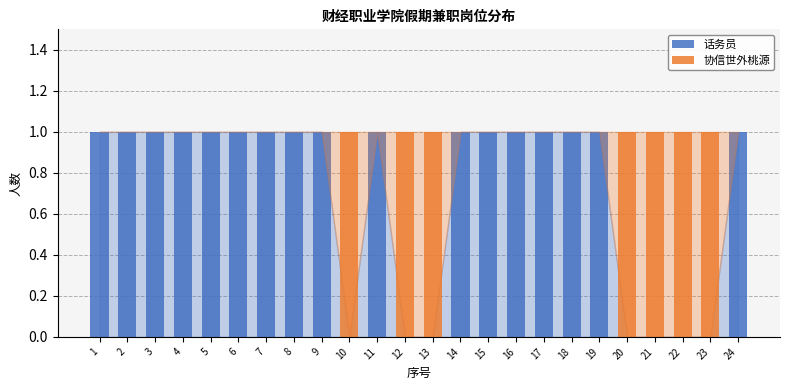

What is the sum of all 话务员 values?

17